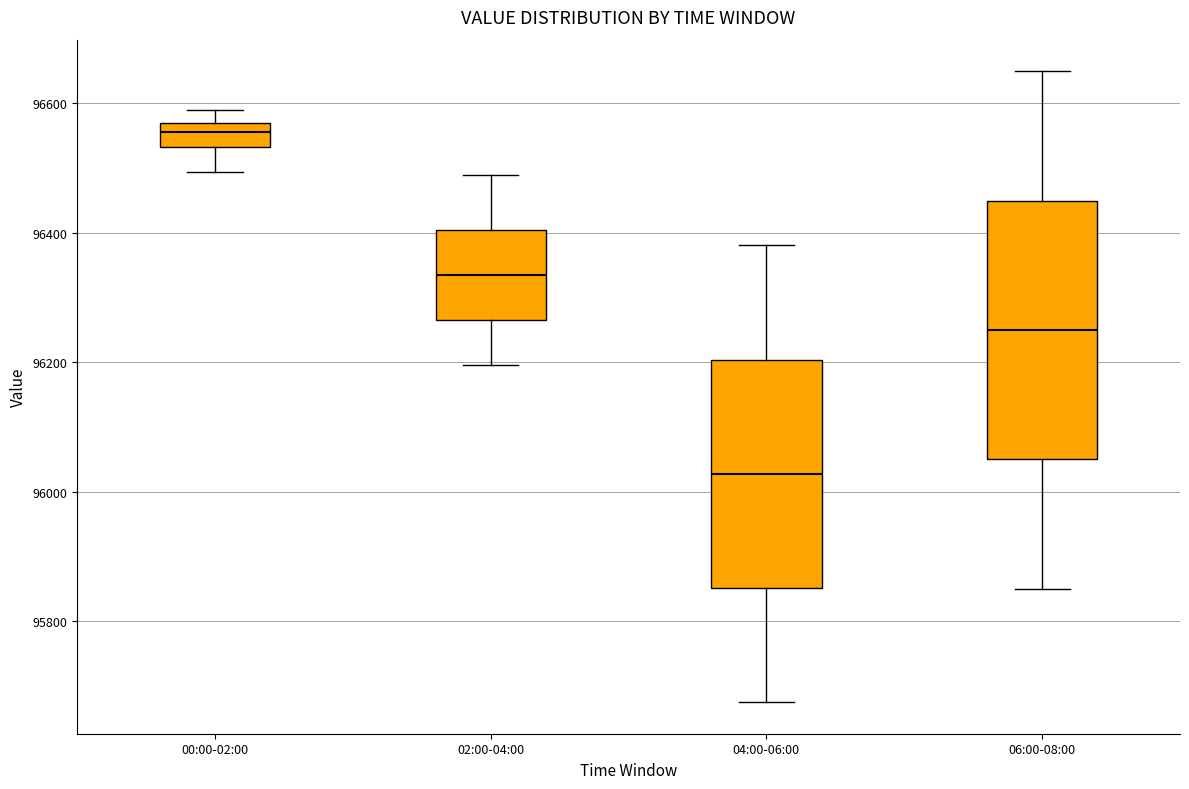

Reading left to right, transcribe this box plot: for each box, give where its median line is, the range the box spans, and where its two whiskers end, as read against the y-axis. The values are not printed on the chart, so give them approximately, as read against the axis.

00:00-02:00: median 96560 (inside the box), box 96540 to 96560, whiskers 96500 to 96580
02:00-04:00: median 96340, box 96260 to 96400, whiskers 96200 to 96480
04:00-06:00: median 96020, box 95860 to 96200, whiskers 95680 to 96380
06:00-08:00: median 96240, box 96040 to 96440, whiskers 95860 to 96640